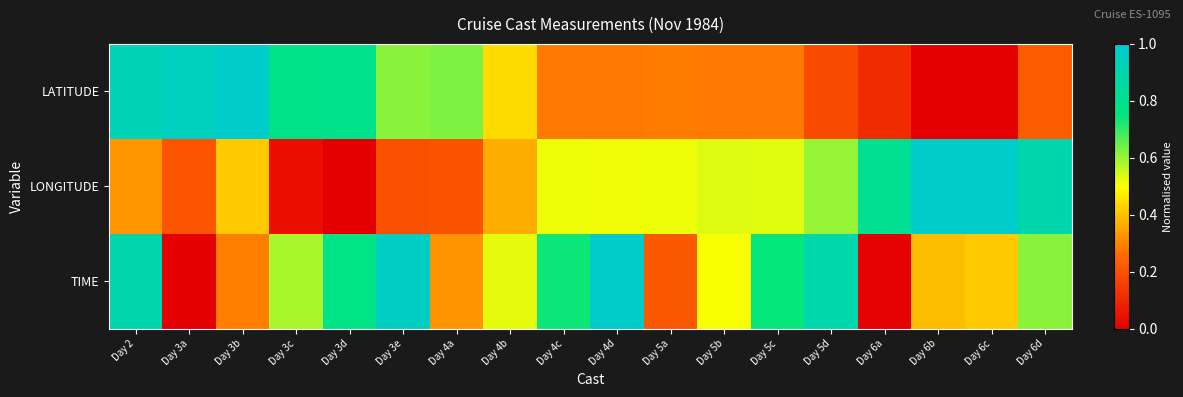

At Day 6b, list the series in order from largest to smallest.

LONGITUDE, TIME, LATITUDE